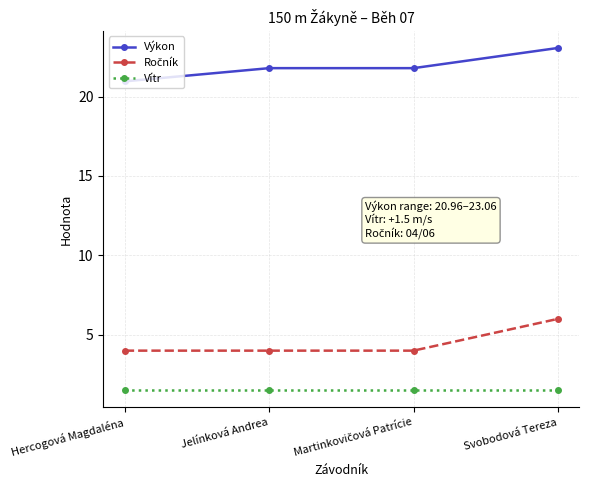

What is the total value across all series at Hercogová Magdaléna?

26.5